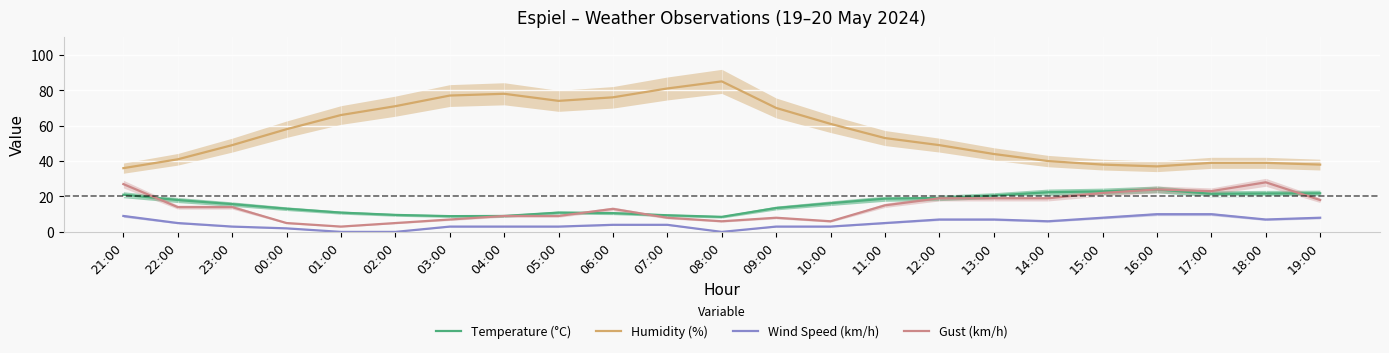

How many data points does each series have?

23